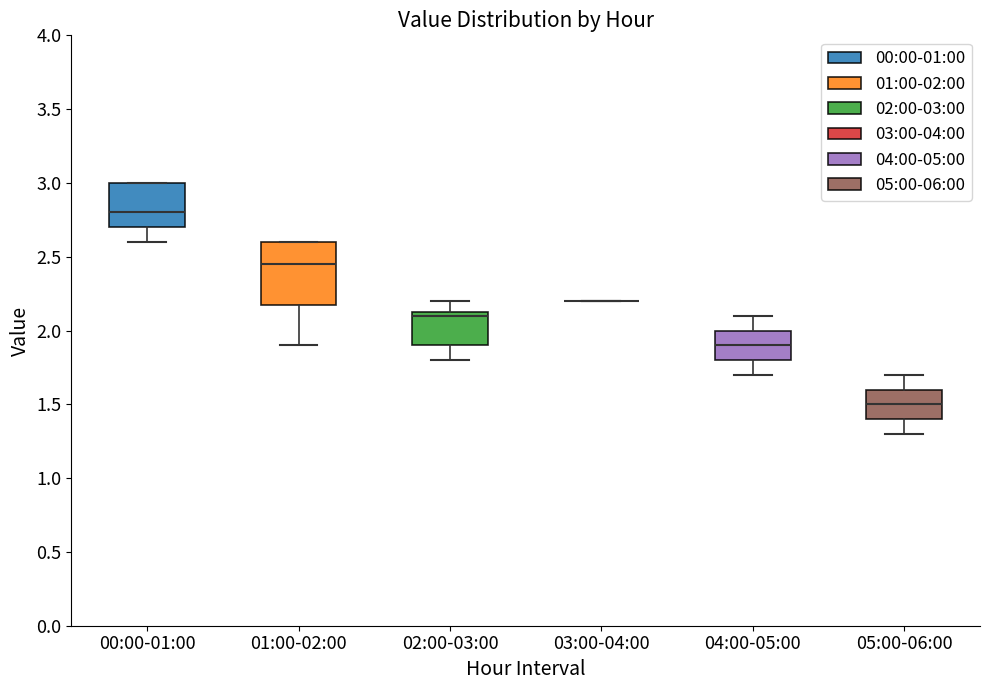

Where does the upper whisker of the box for 02:00-03:00 end on the y-axis? The values are not printed on the chart, so give them approximately, as read against the axis.

2.20